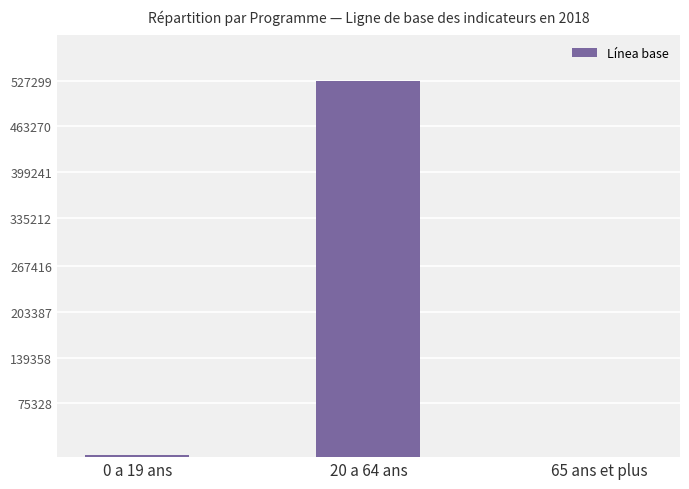

Which category has the highest value across all series?

20 a 64 ans